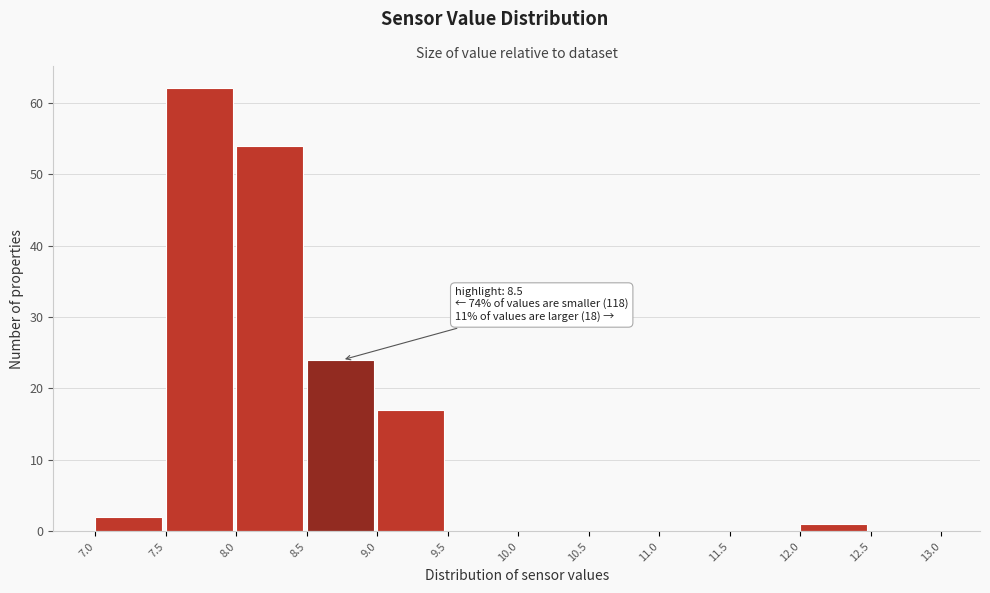

Which range on the x-axis has the tallest bar?

7.5 to 8.0